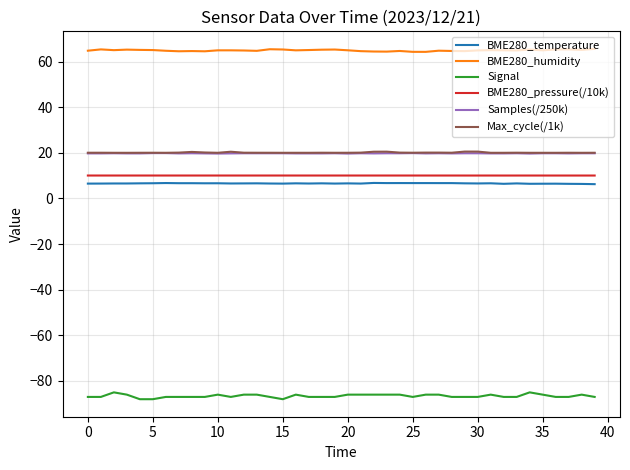

True or false: Signal and Samples(/250k) cross at least once.

False